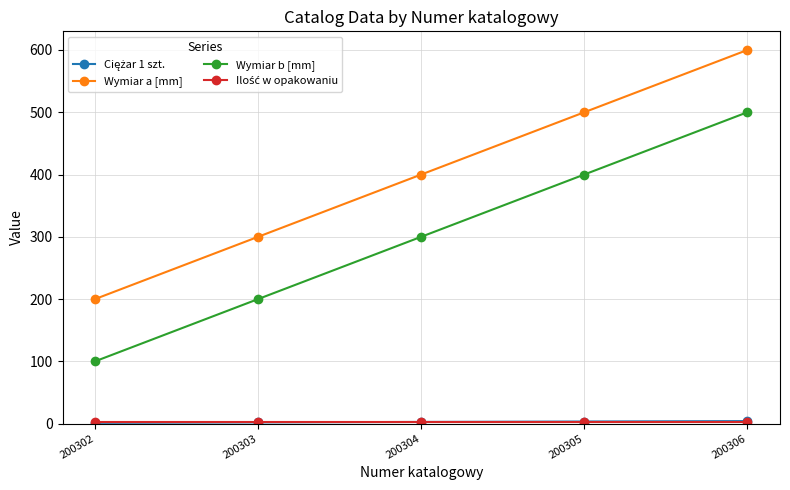

What value does the Wymiar b [mm] series have at 200306?

500.0